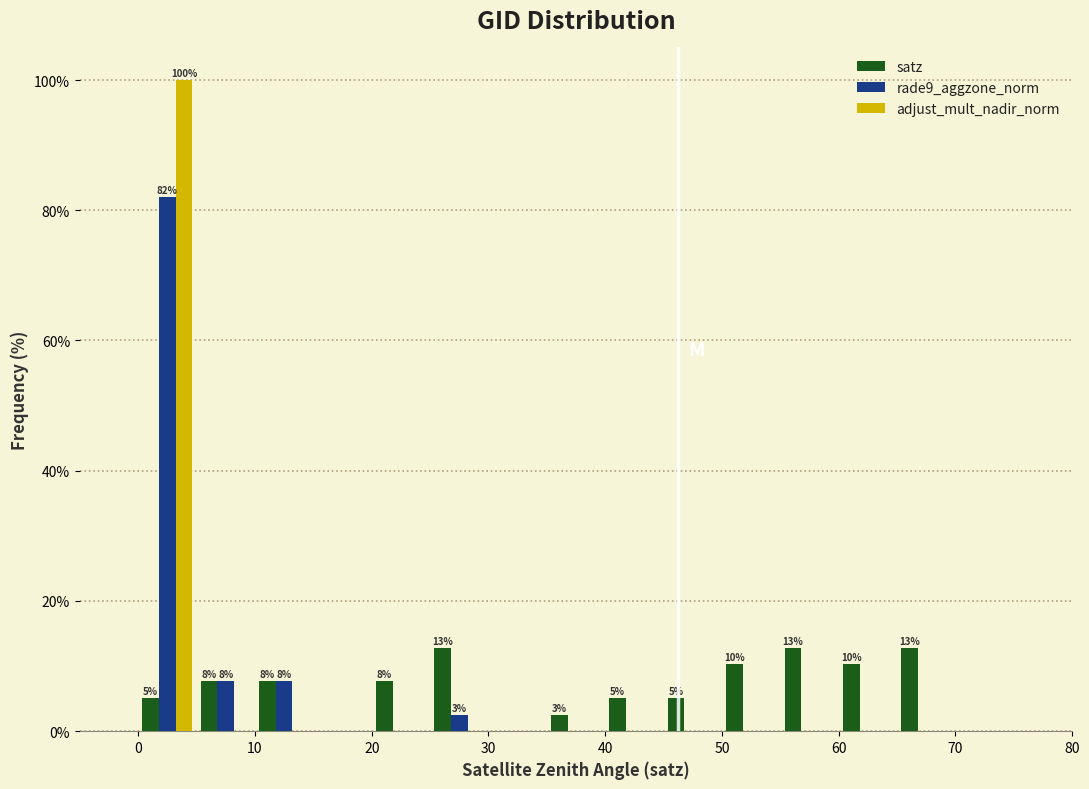

In the rade9_aggzone_norm series, which range on the x-axis has the tallest bar?

0 to 5